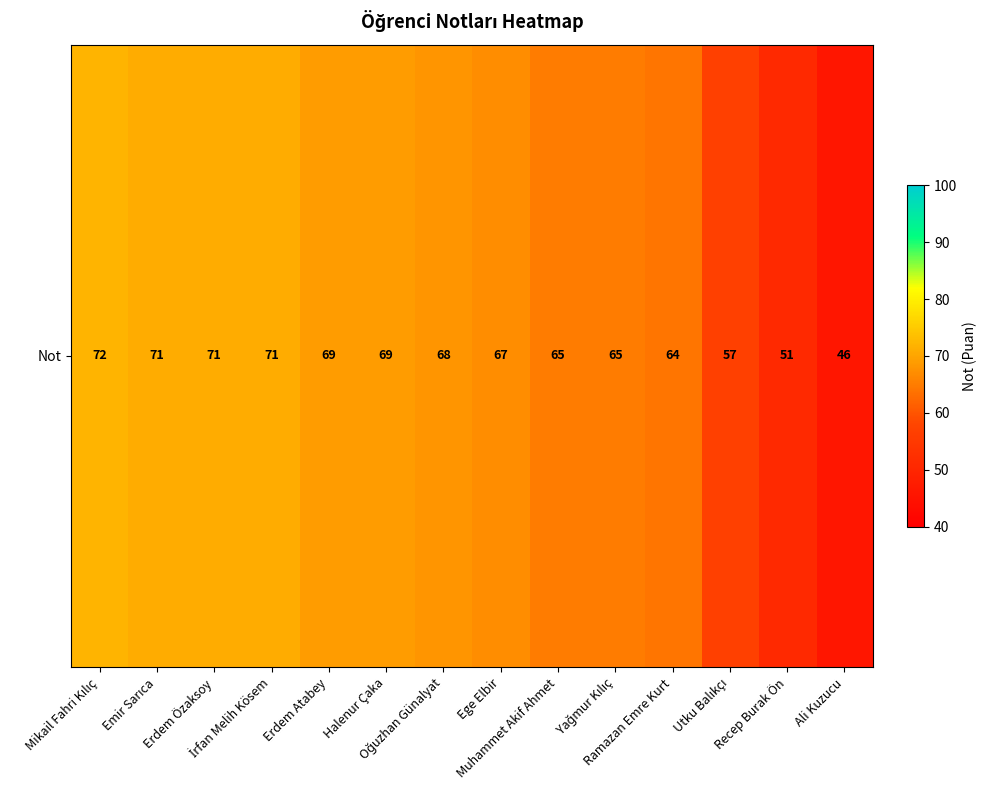

Between İrfan Melih Kösem and Recep Burak Ön, which is larger?

İrfan Melih Kösem